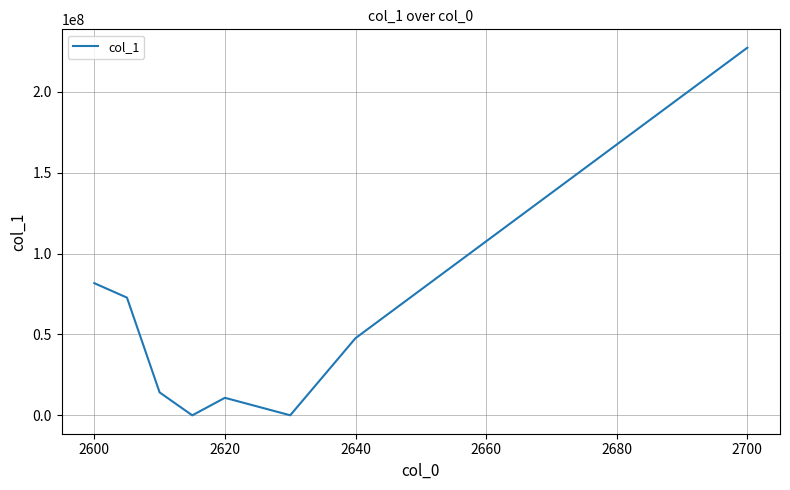

What is the difference between the maximum and minimum values?

227162139